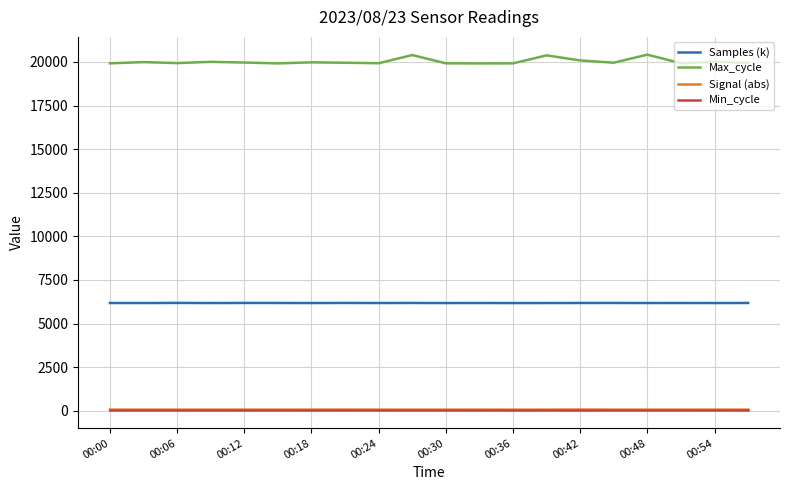

What are all the series names shown in the legend?

Samples (k), Max_cycle, Signal (abs), Min_cycle